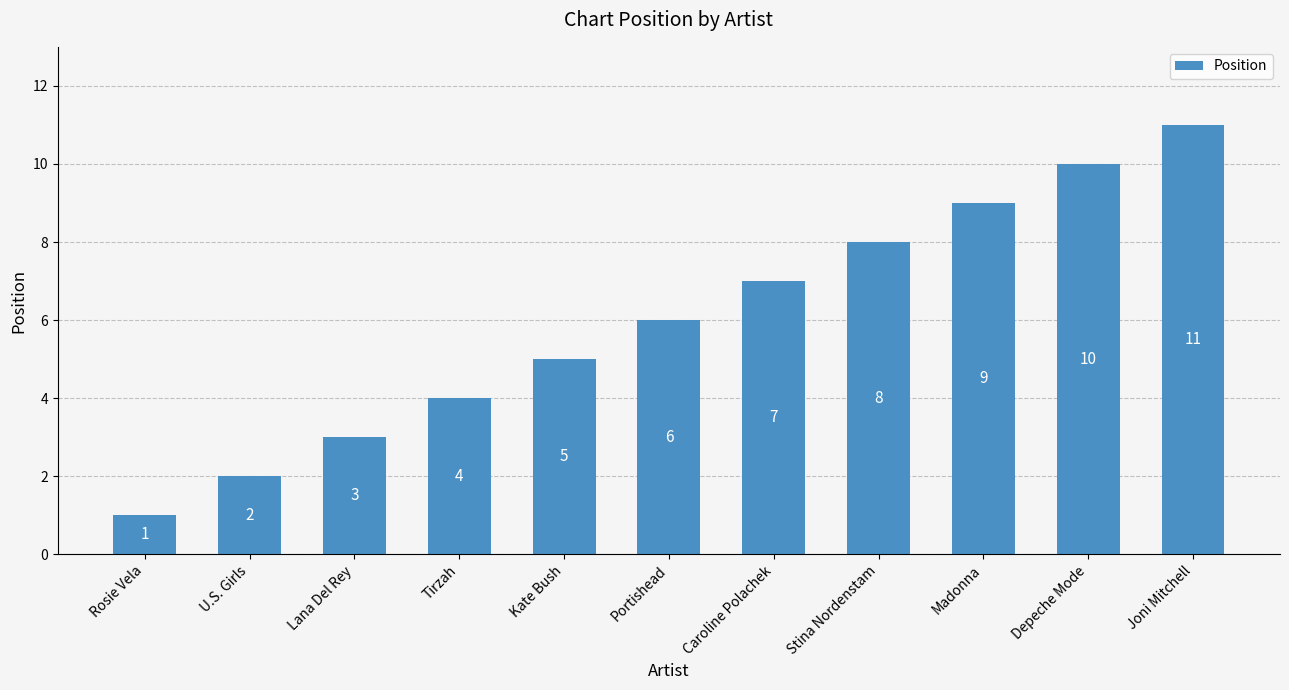

Are the bars grouped side by side (vs. stacked)?

No